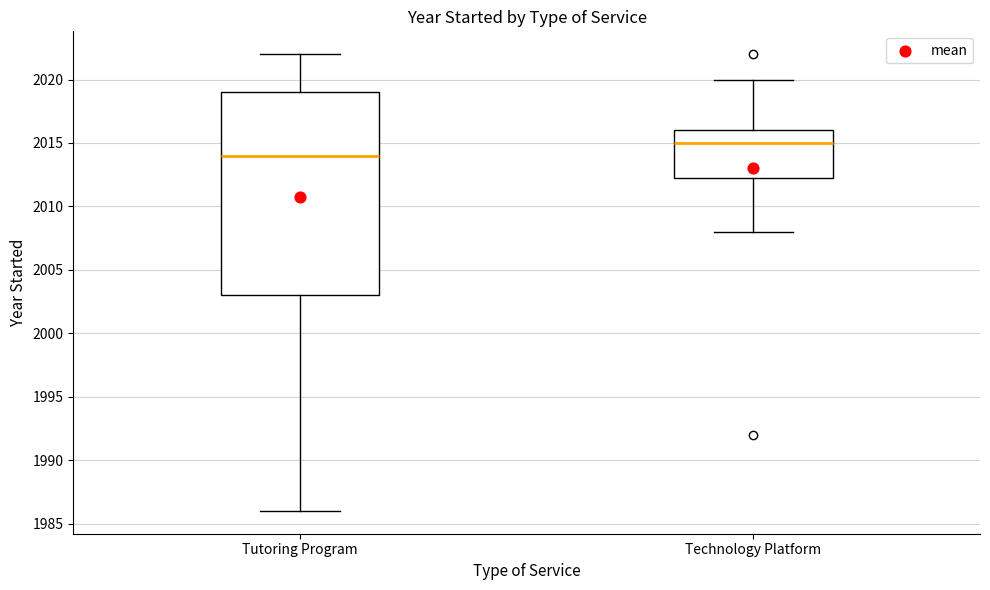

Reading left to right, transcribe this box plot: for each box, give where its median line is, the range the box spans, and where its two whiskers end, as read against the y-axis. The values are not printed on the chart, so give them approximately, as read against the axis.

Tutoring Program: median 2014.0, box 2003.0 to 2019.0, whiskers 1986.0 to 2022.0
Technology Platform: median 2015.0, box 2012.5 to 2016.0, whiskers 2008.0 to 2020.0